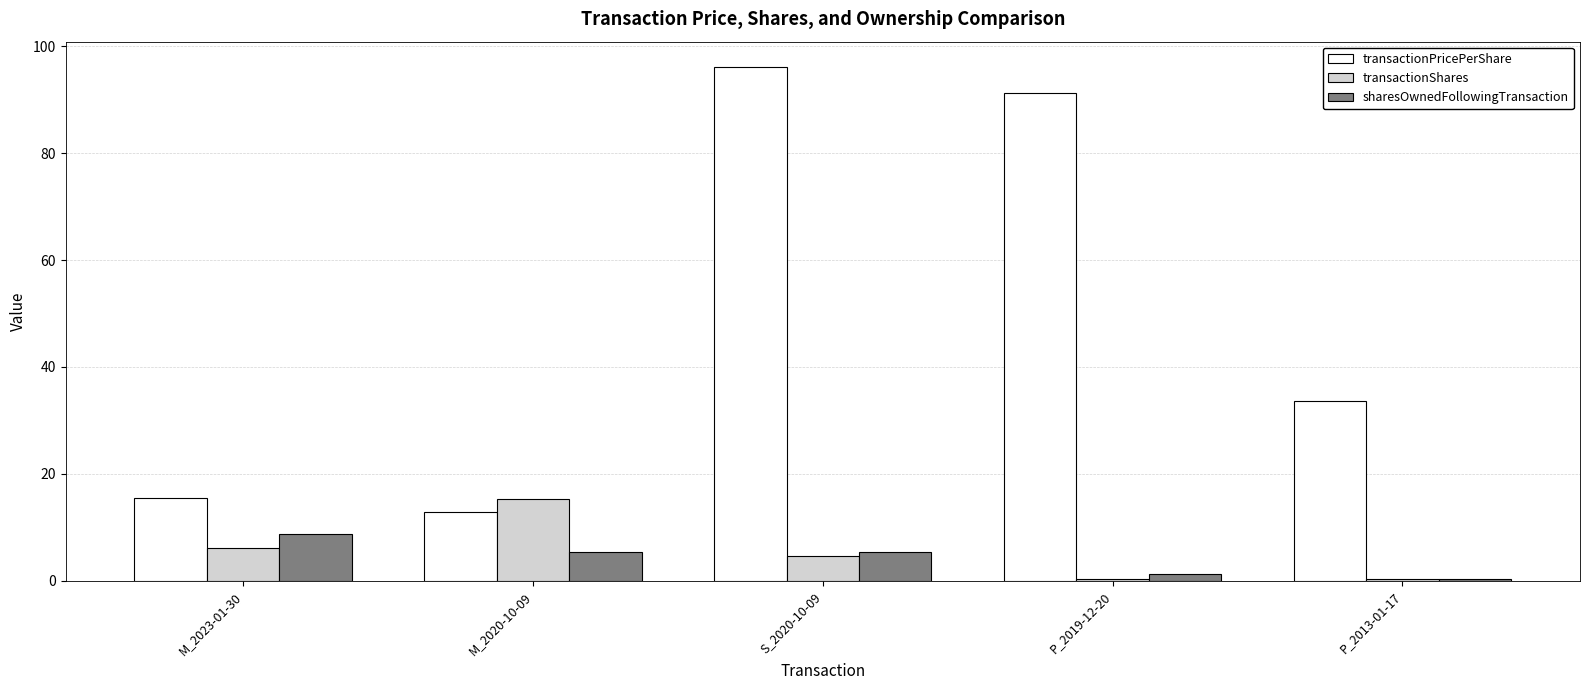

What is the sum of all transactionShares values?

26.6